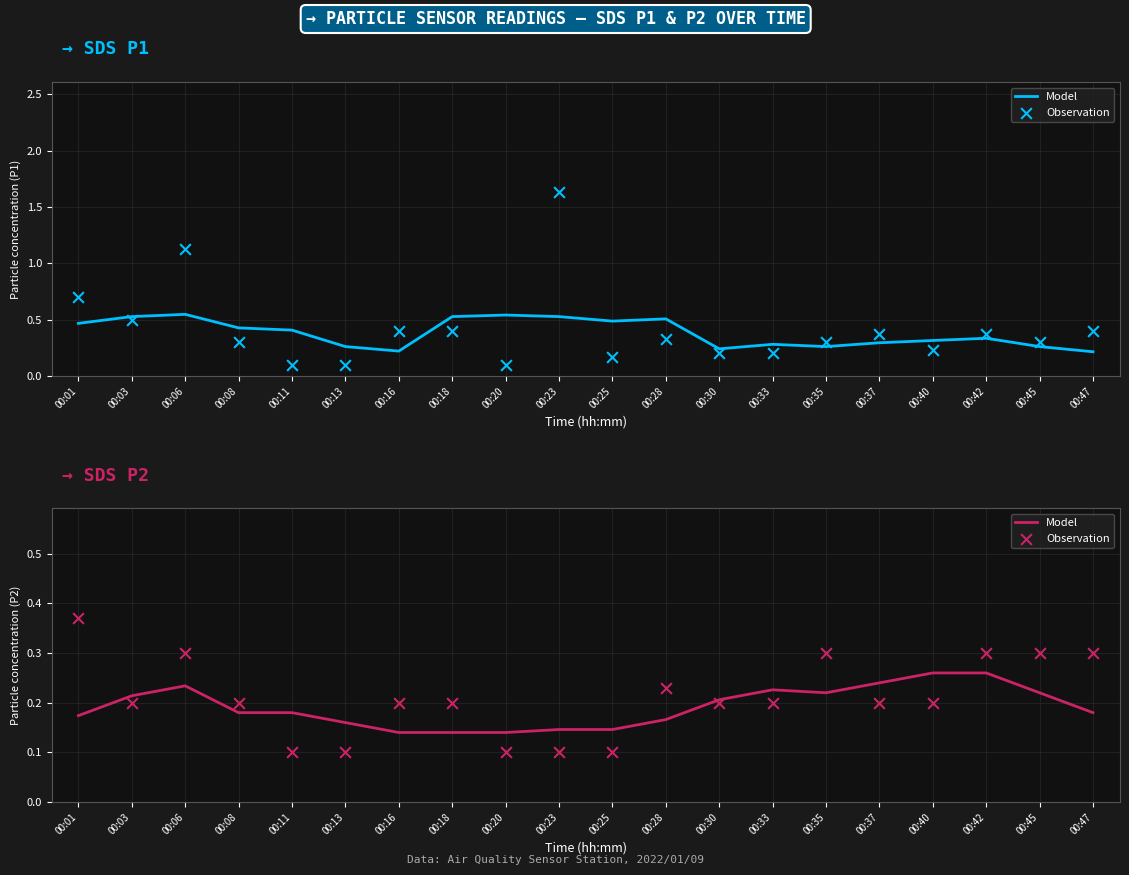

What are all the series names shown in the legend?

Model, Observation